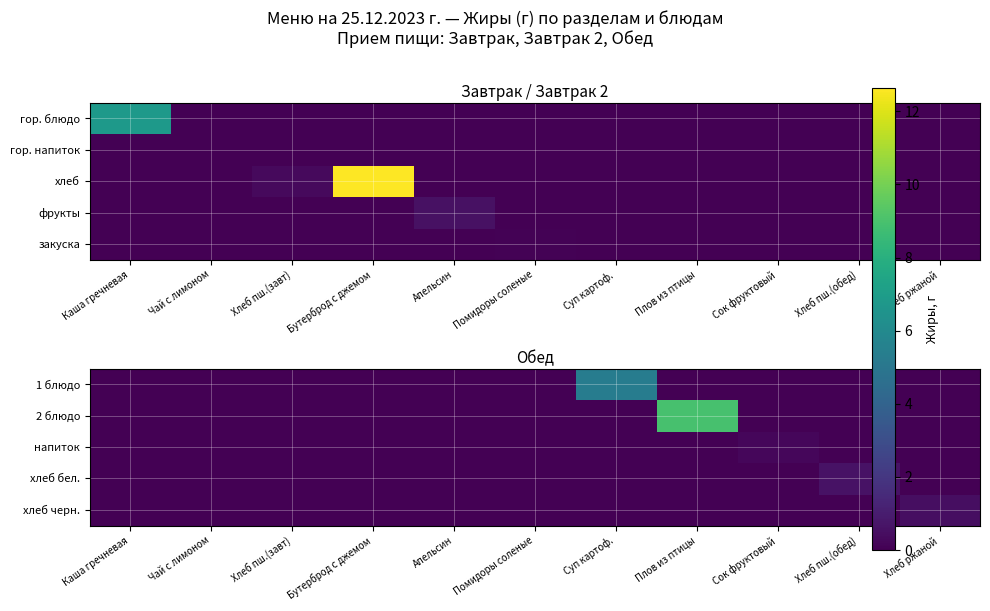

Count the number of data series in this chart.

5